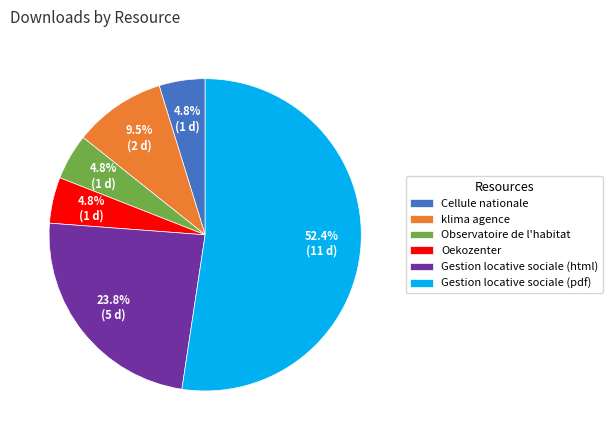

What is the total percentage of Oekozenter and Gestion locative sociale (pdf)?

57.1%